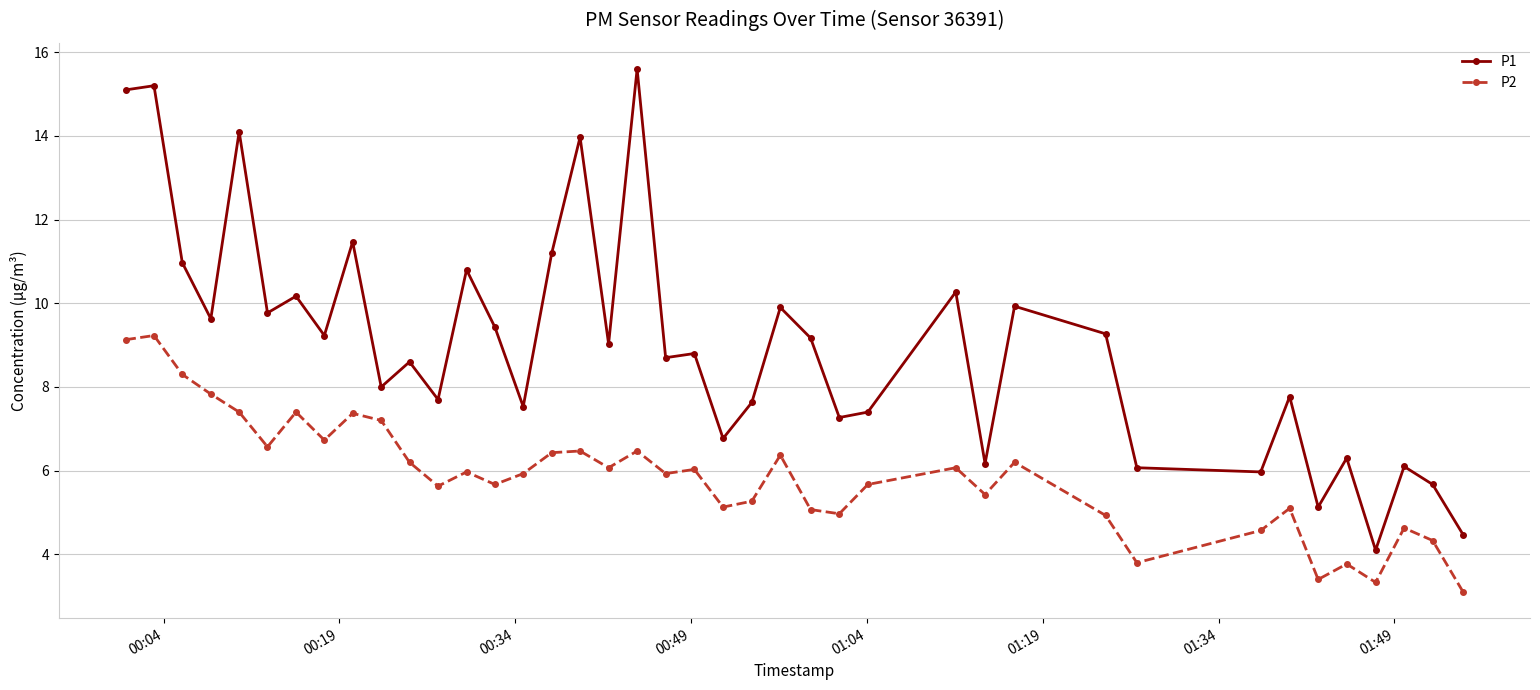

What is the maximum value shown in the chart?

15.6